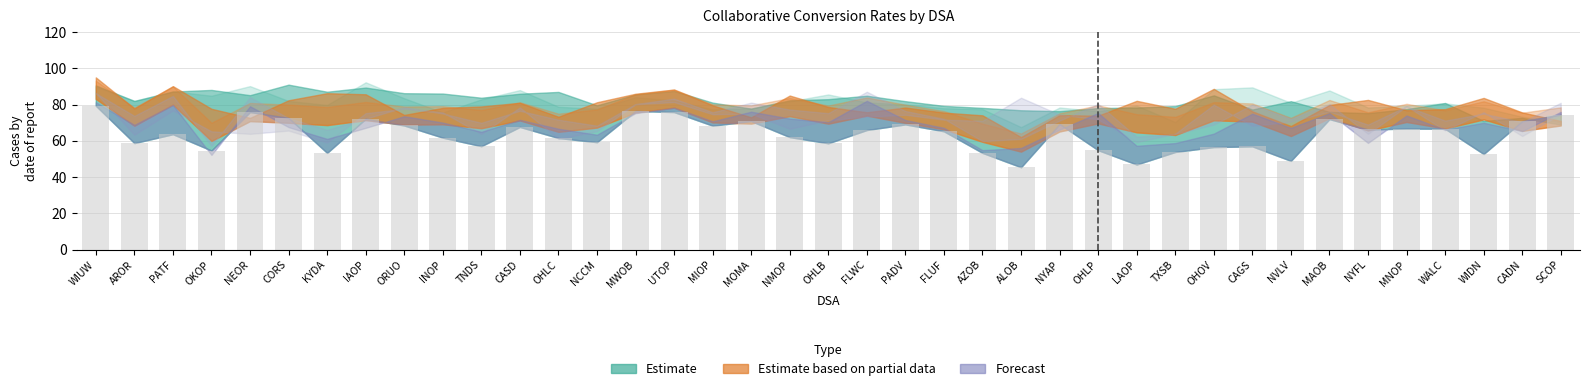

Is it true that the value at SCOP is 74.5?

True